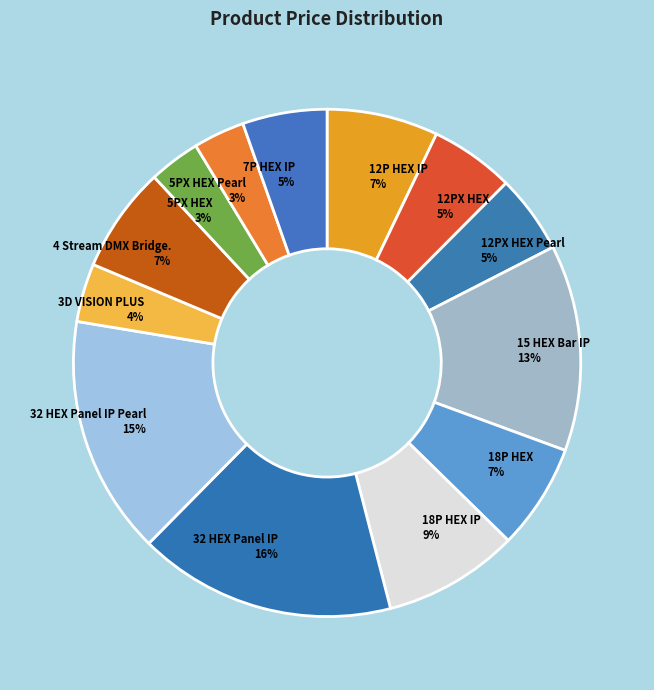

Which slice is the largest?

32 HEX Panel IP